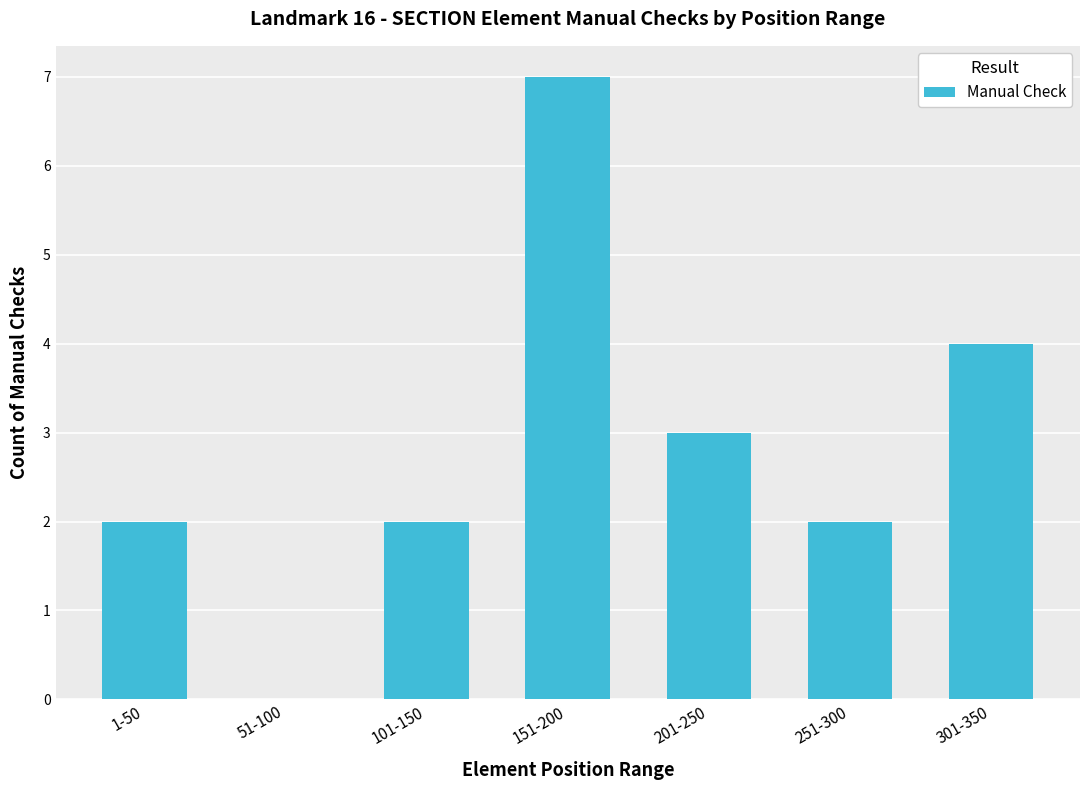

What is the sum of all values?

20